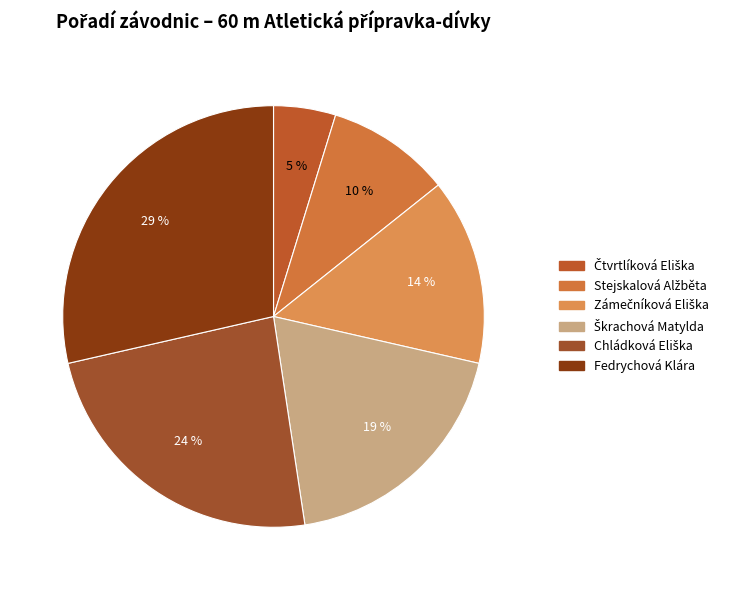

To the nearest percent, what is the difference between the largest and smallest slice percentages?

24%